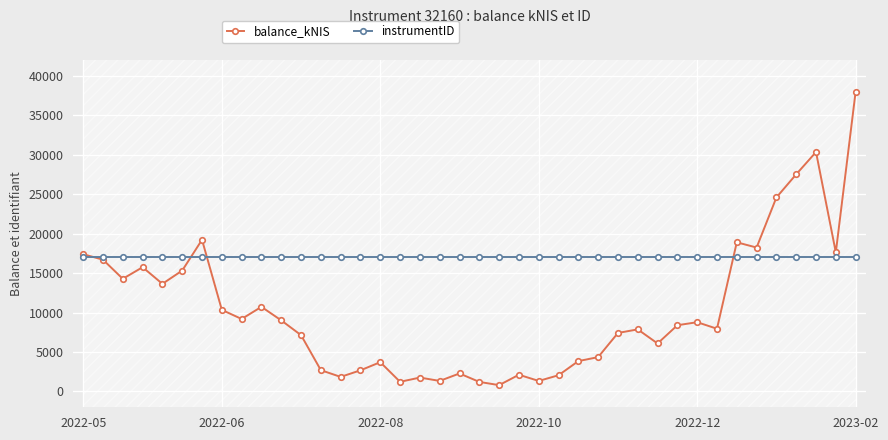

How many lines are shown in the chart?

2